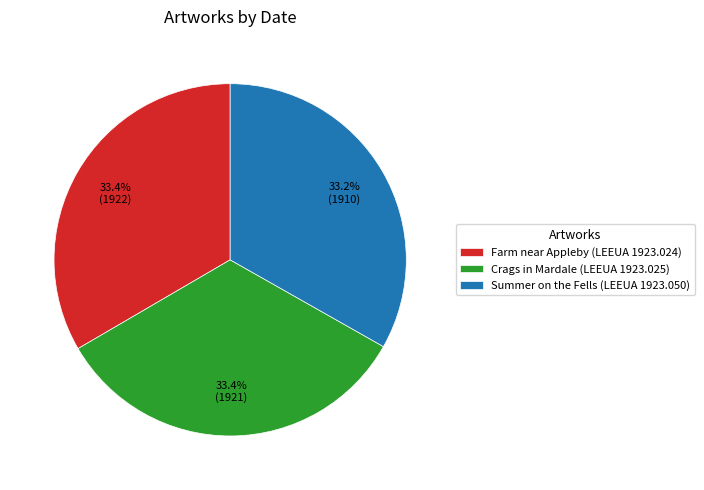

Count the number of slices in the pie.

3